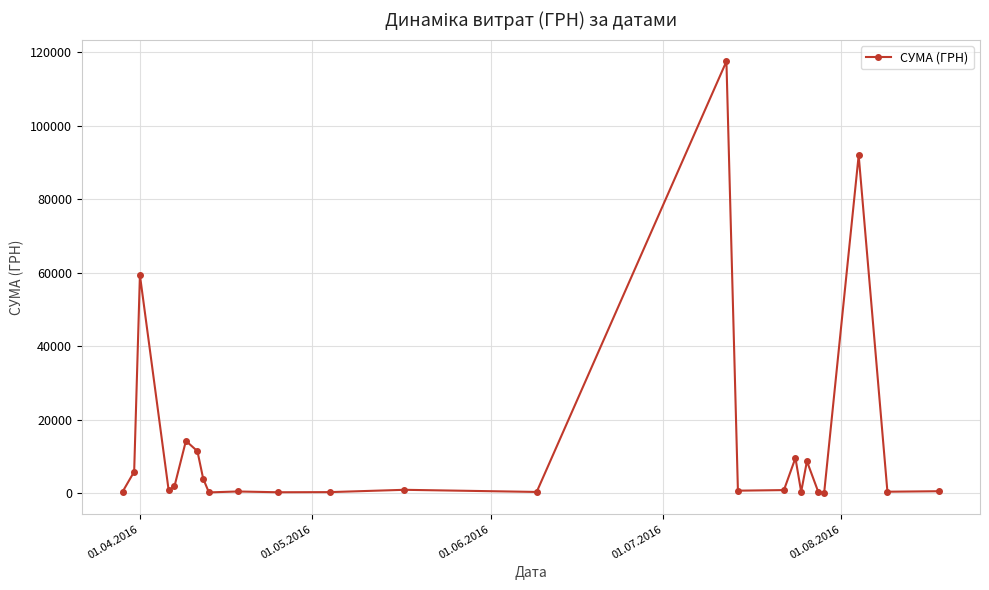

What is the maximum value shown in the chart?

117568.8